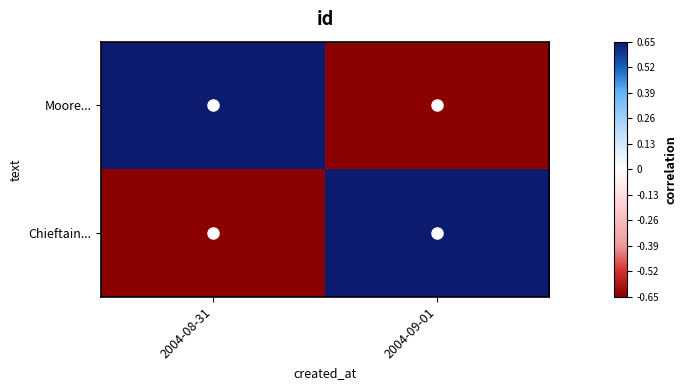

Reading right to left, list all the values displayed in this chart.

Moore...: 2004-09-01=-0.7	2004-08-31=0.7
Chieftain...: 2004-09-01=0.7	2004-08-31=-0.7